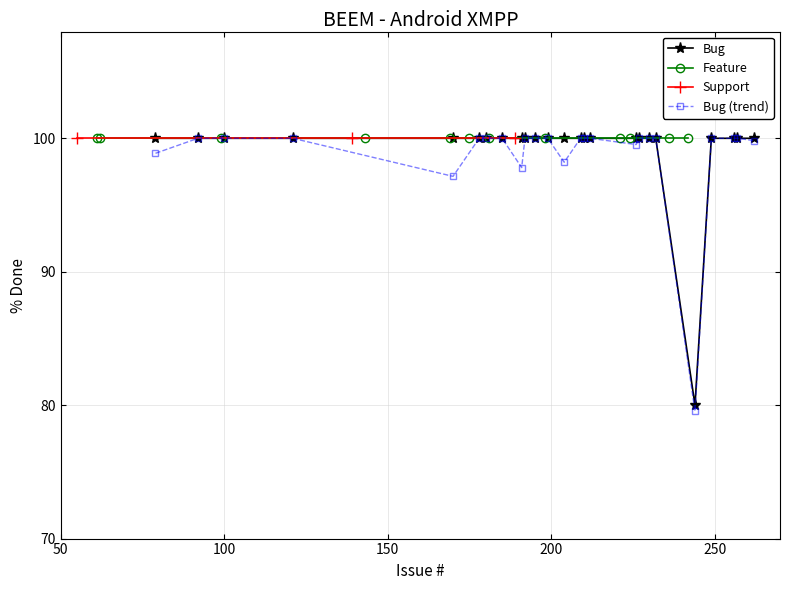

What is the highest value of the Bug (trend) series?

100.0